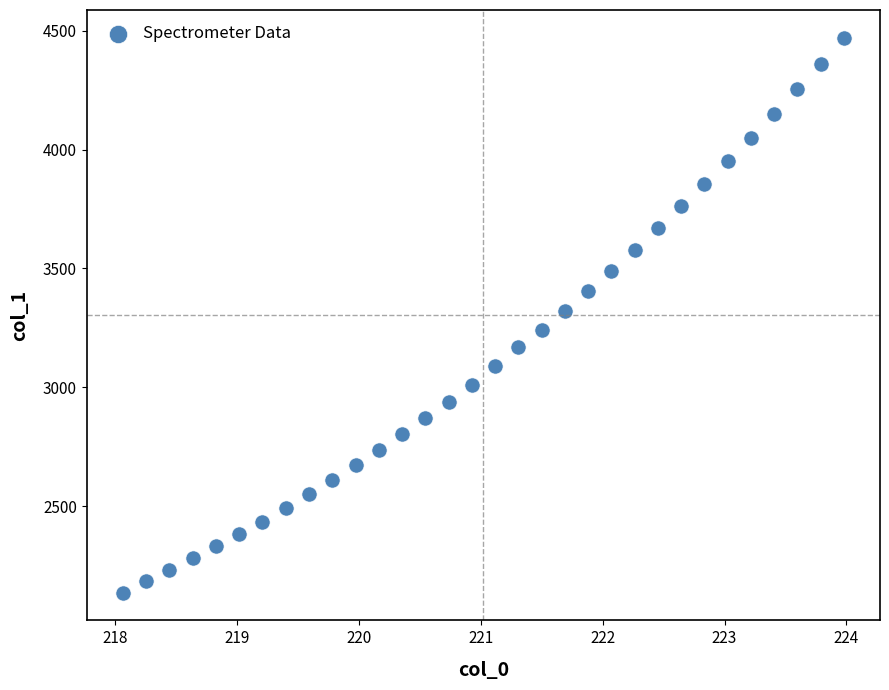

What is the range of Y values (max minus min)?

2335.1